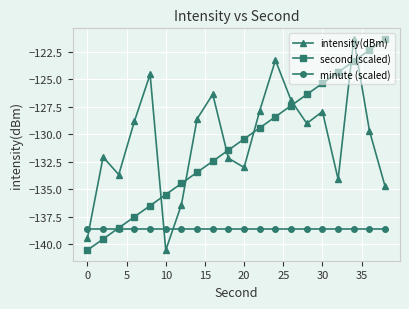

What is the maximum value shown in the chart?

-121.3